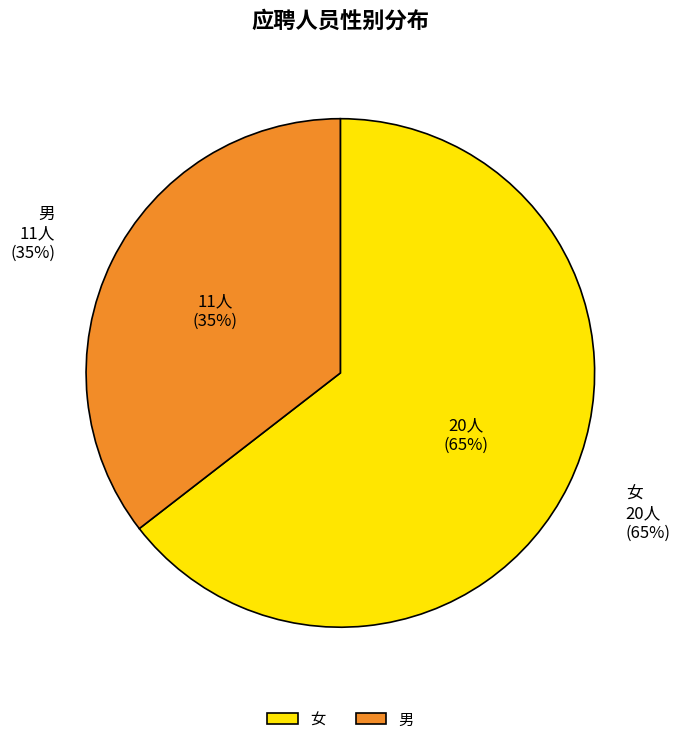

Rank the categories by value from lowest to highest.

男, 女